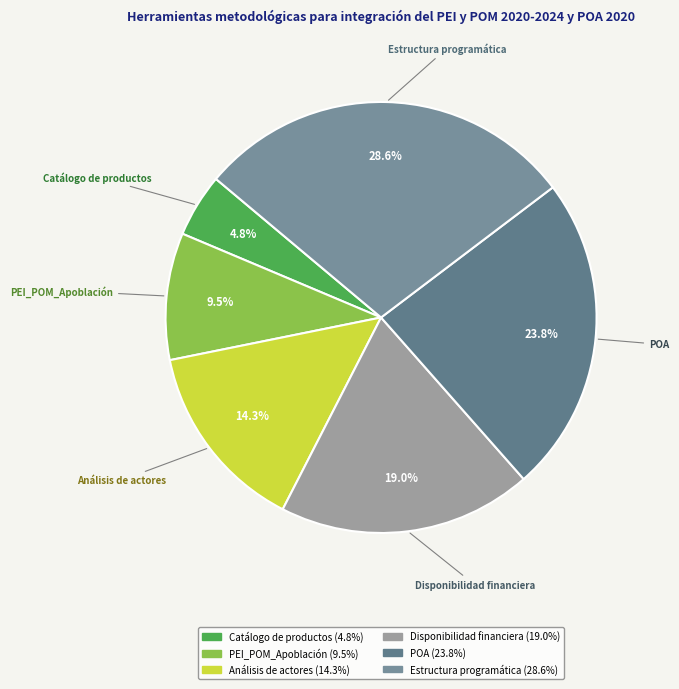

Combined, what portion of the pie is PEI_POM_Apoblación and Catálogo de productos?

14.3%